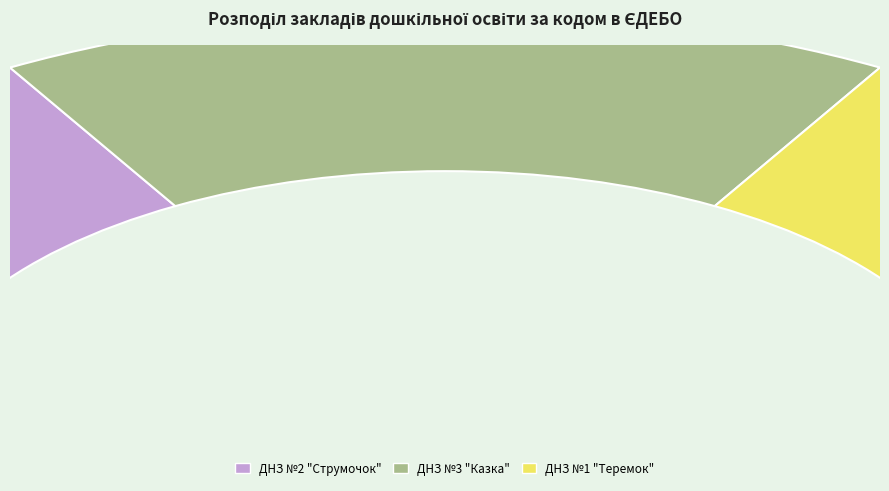

How many slices are in this pie chart?

3